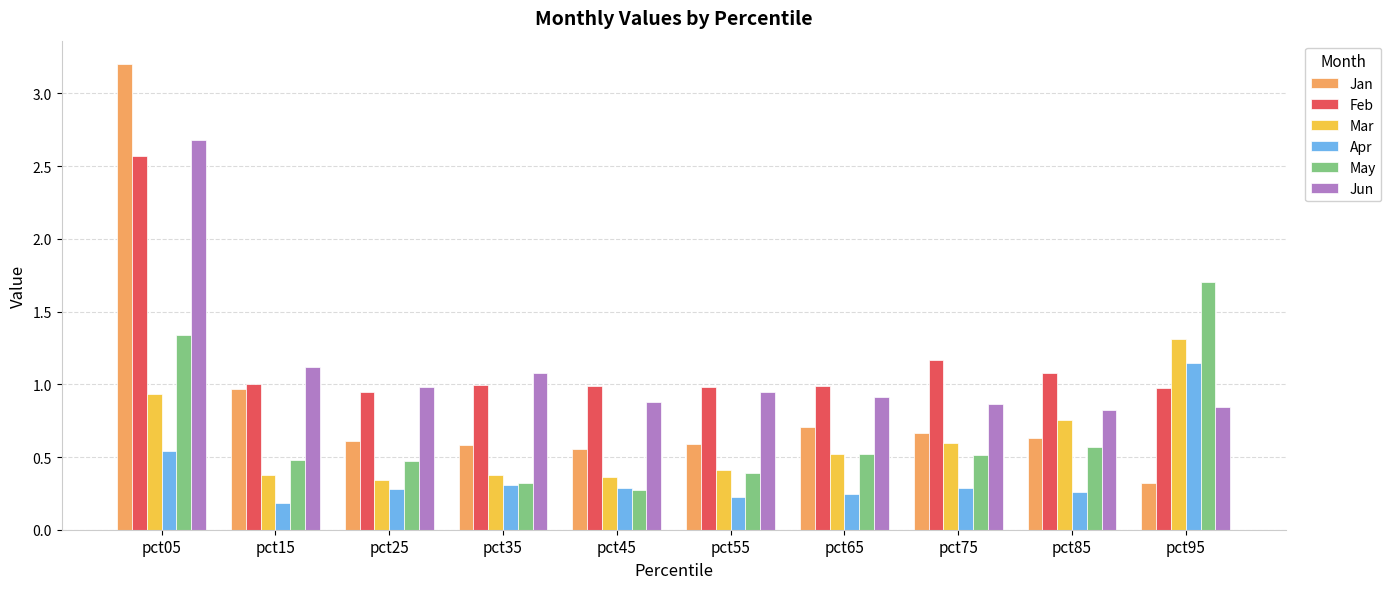

At which category does the chart reach its peak across all series?

pct05